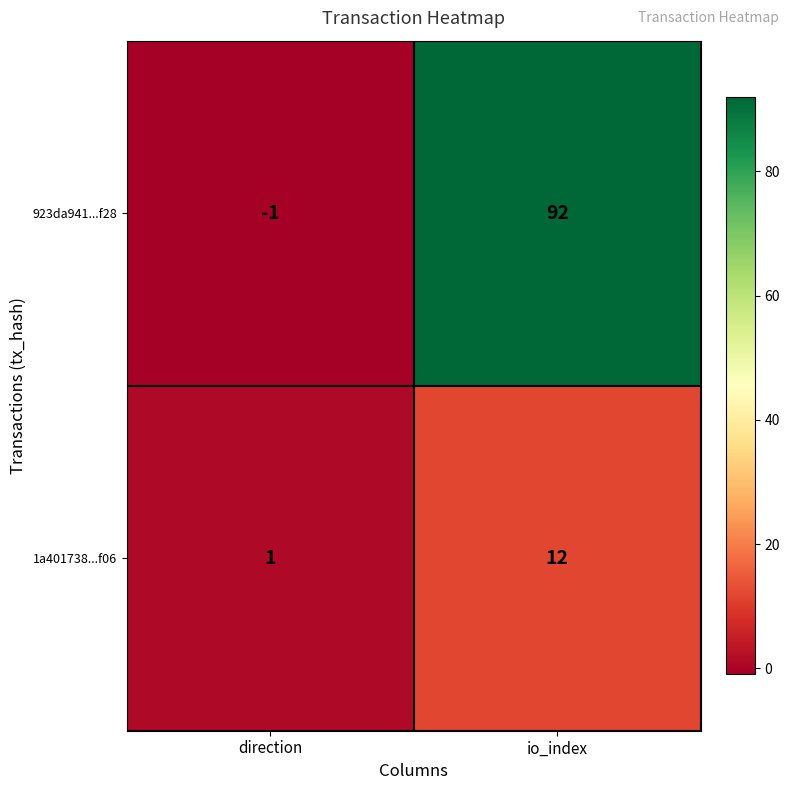

What value does the 1a401738...f06 series have at io_index, to the nearest 10?

10